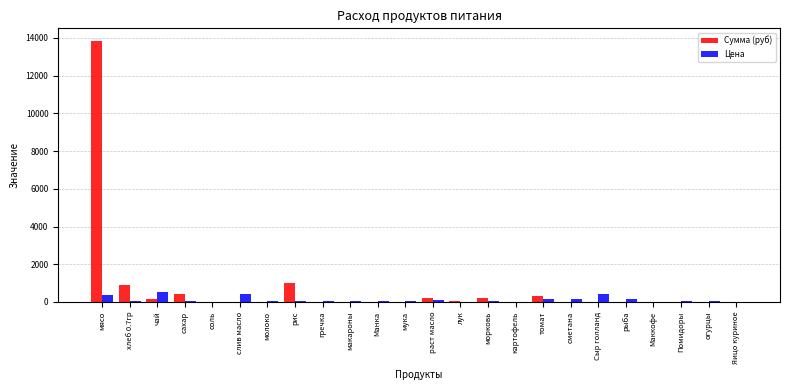

What is the maximum value for Цена?

500.0